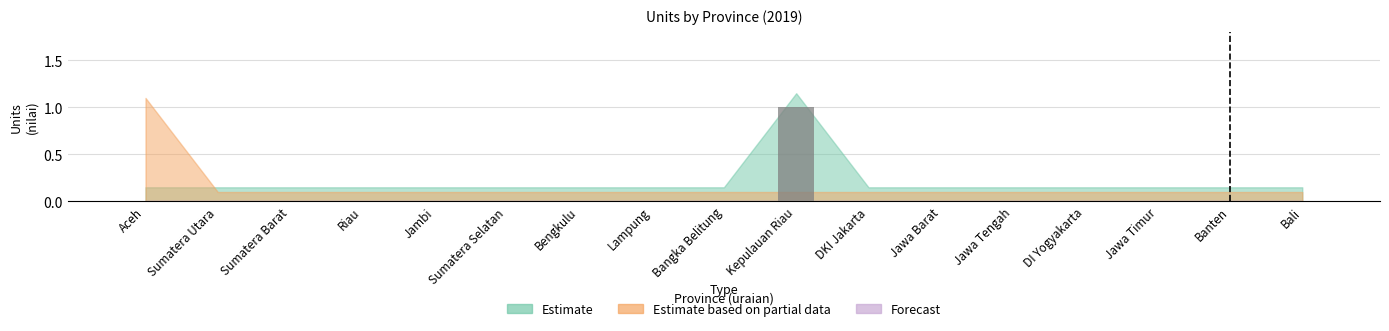

True or false: the data shows 0 at Bangka Belitung.

True